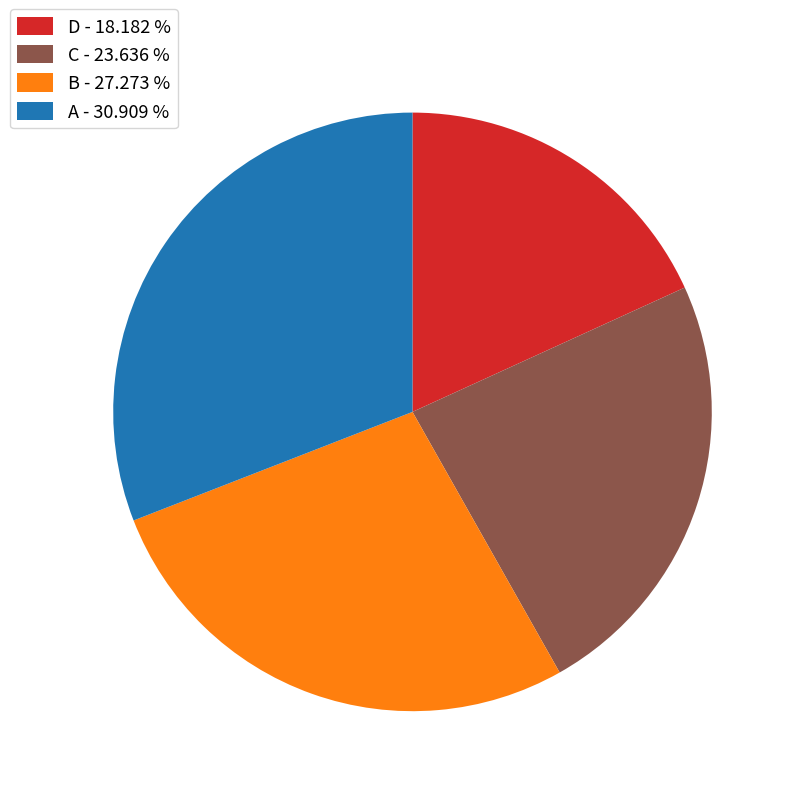

Between A - 30.909 % and D - 18.182 %, which is larger?

A - 30.909 %